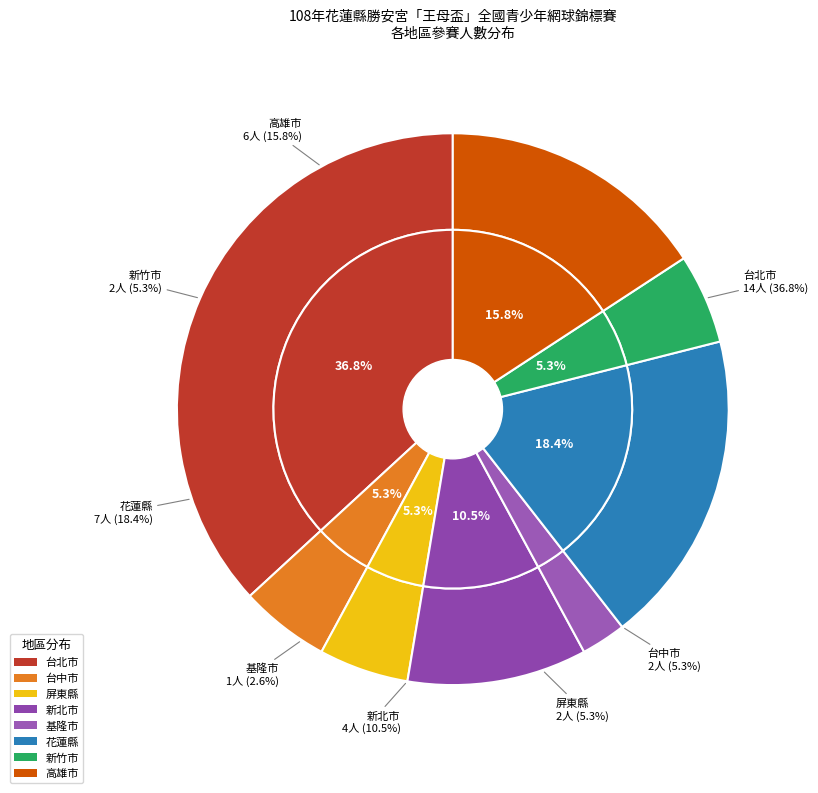

What is the ratio of the value at 屏東縣 to the value at 台北市?

0.1